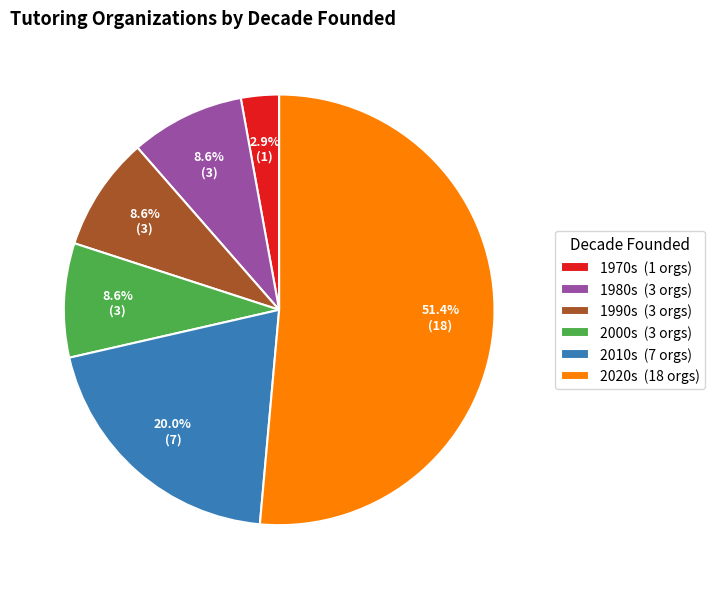

Which slice is the smallest?

1970s (1 orgs)